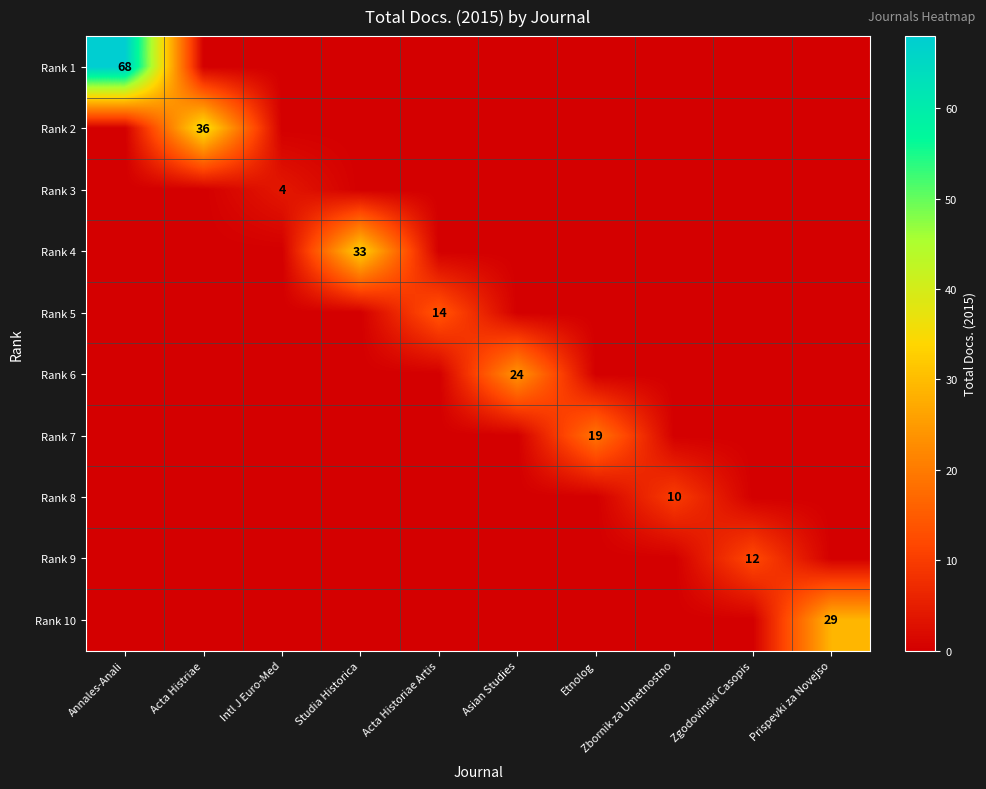

The Rank 1 series shows 92 at Annales-Anali. True or false?

False